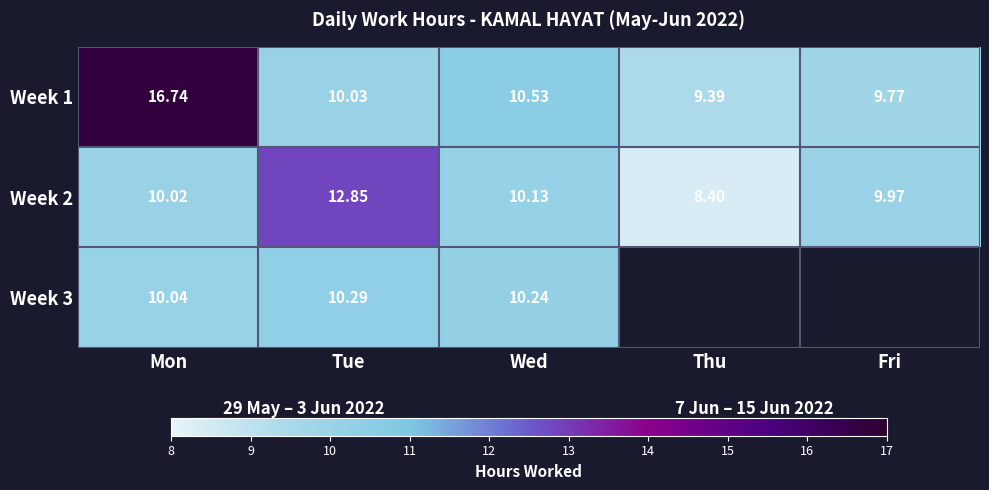

Where does the Week 2 series first go above 10?

Mon